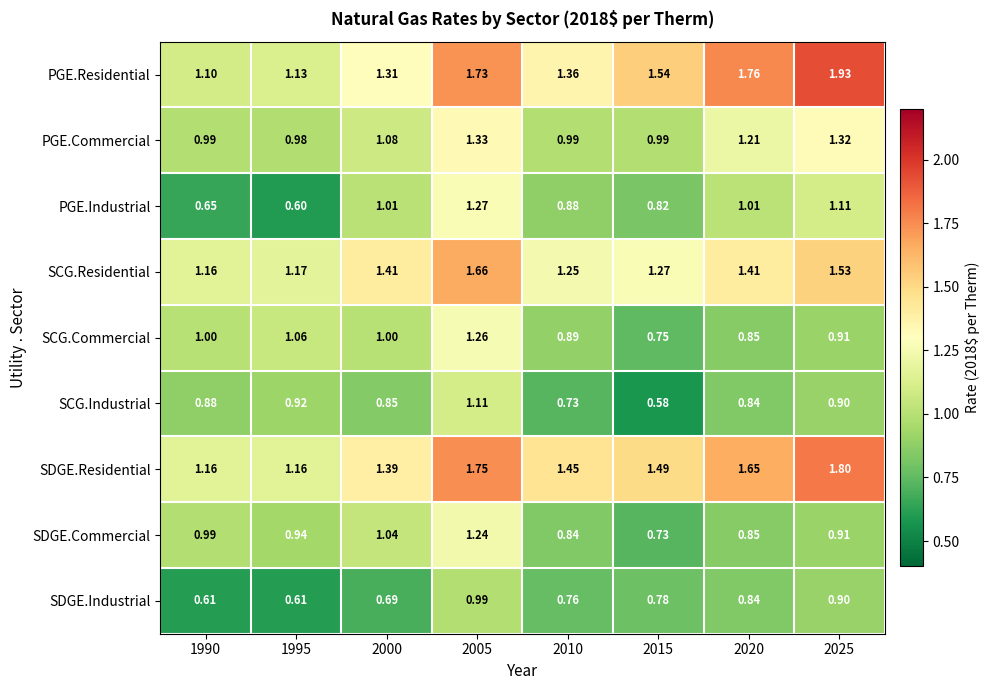

List the series in order of their peak value, lowest first.

SDGE.Industrial, SCG.Industrial, SDGE.Commercial, SCG.Commercial, PGE.Industrial, PGE.Commercial, SCG.Residential, SDGE.Residential, PGE.Residential